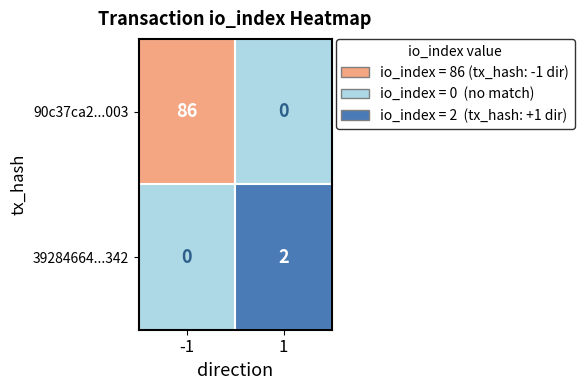

What is the maximum value shown in the chart?

86